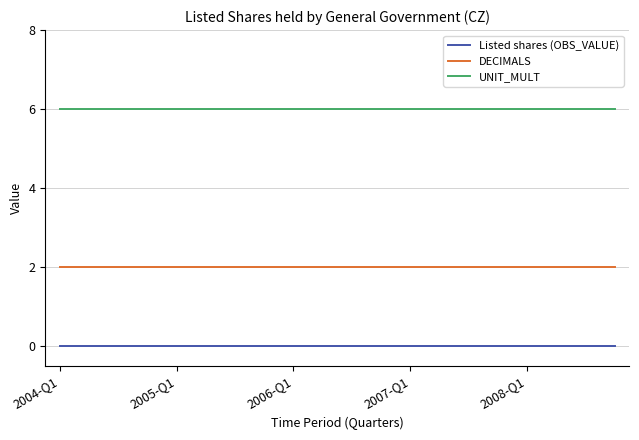

Rank the series by their average value, from highest to lowest.

UNIT_MULT, DECIMALS, Listed shares (OBS_VALUE)